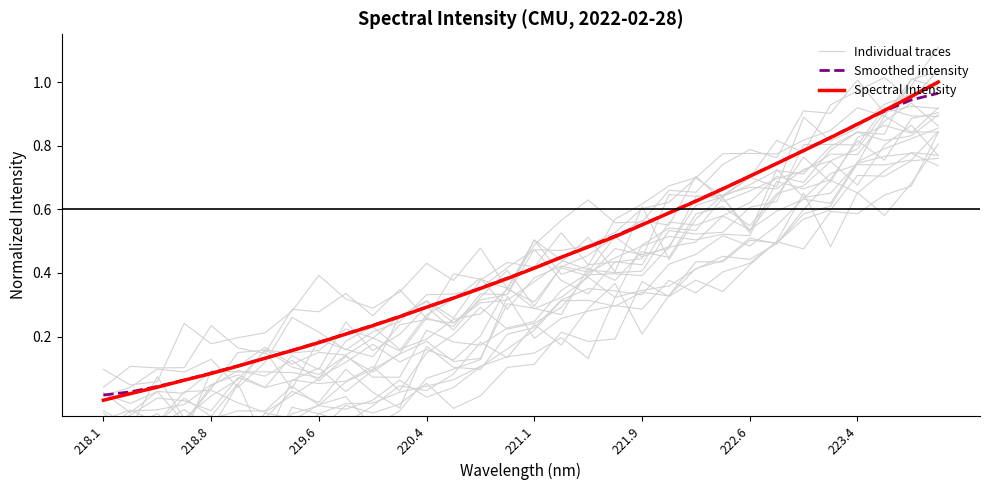

Does the chart have visible grid lines?

No